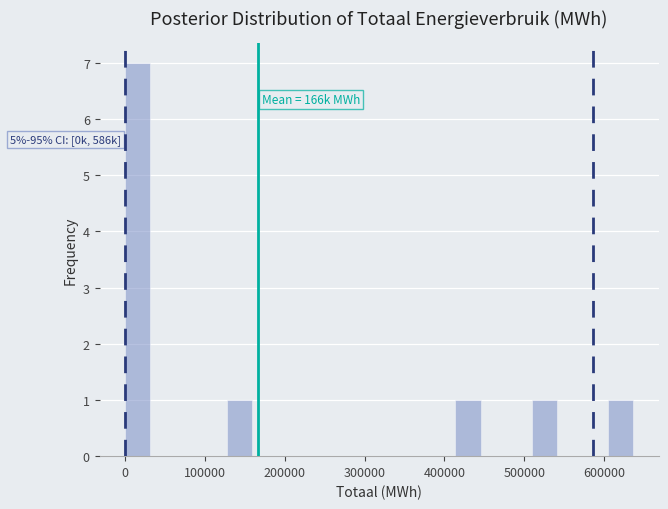

Around what value on the x-axis is the tallest bar? Give the approximate position of its centre, as read against the axis.

20000